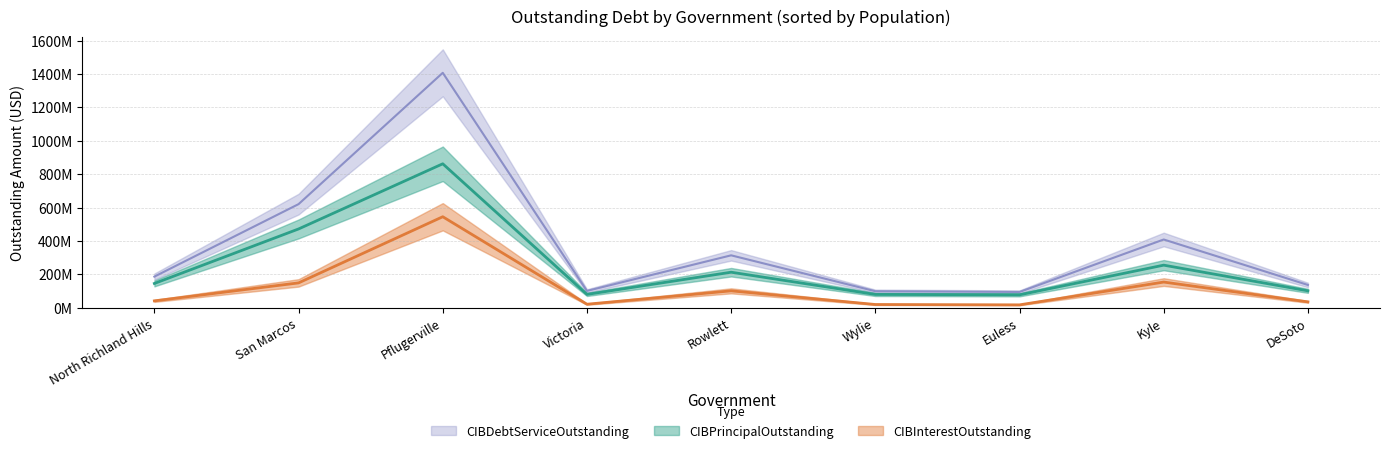

What is the sum of all CIBInterestOutstanding values?

1081904317.7